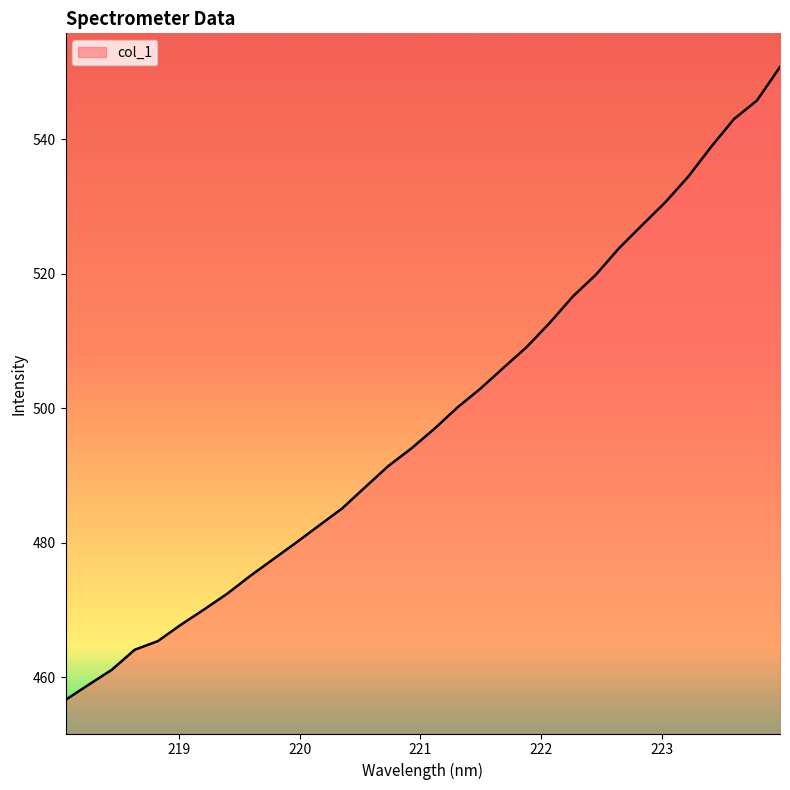

True or false: there are more than 0 points higher than both neighbors.

False